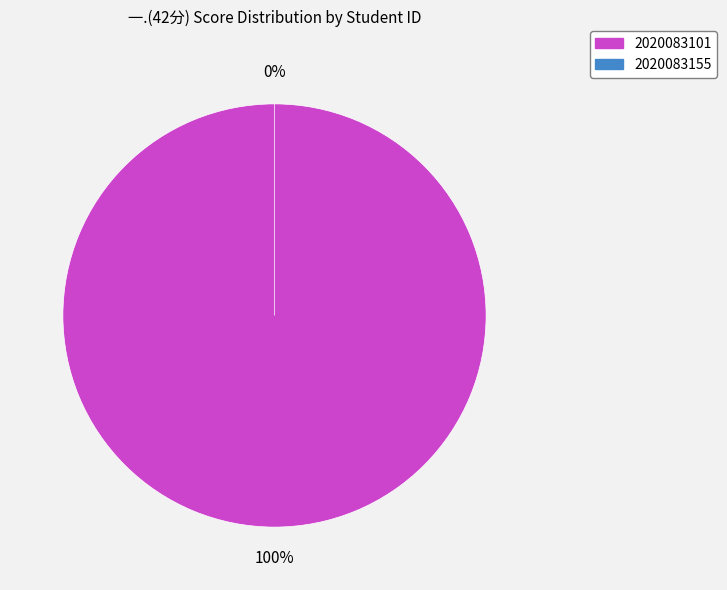

Does 2020083155 represent more than half of the total?

No